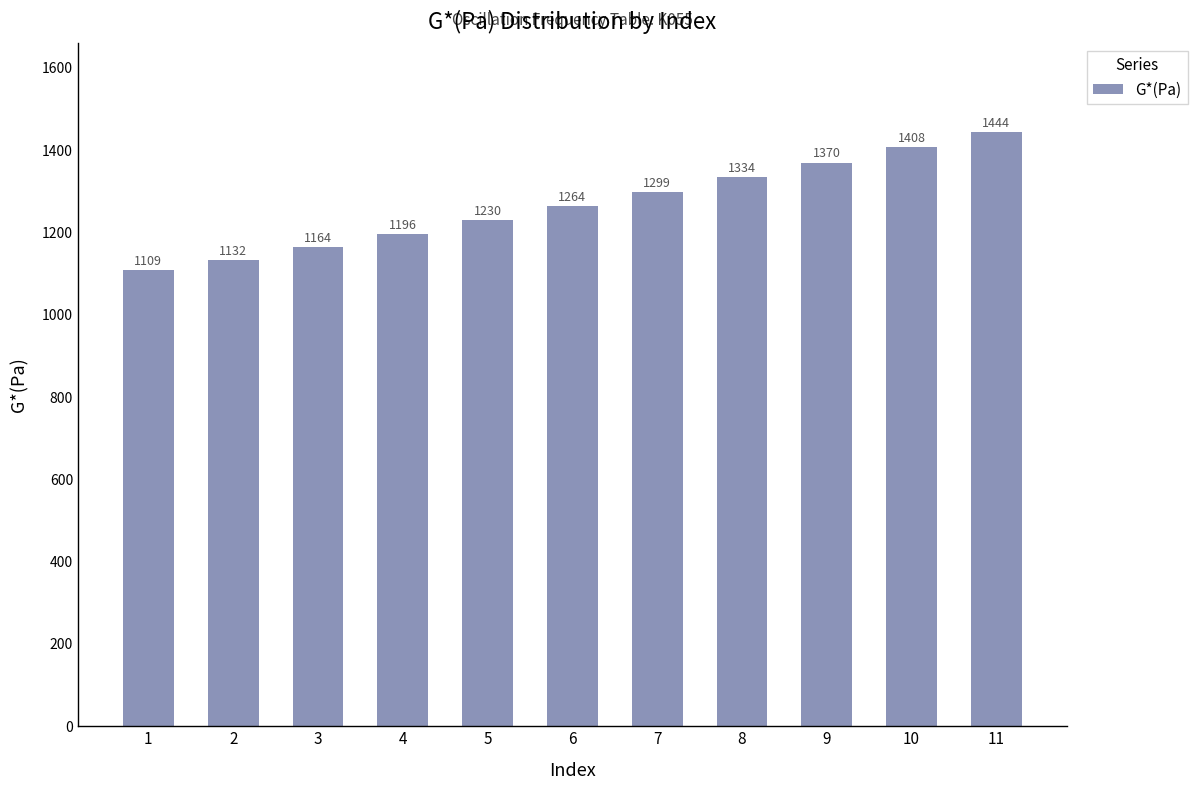

How many distinct data groups are displayed?

1